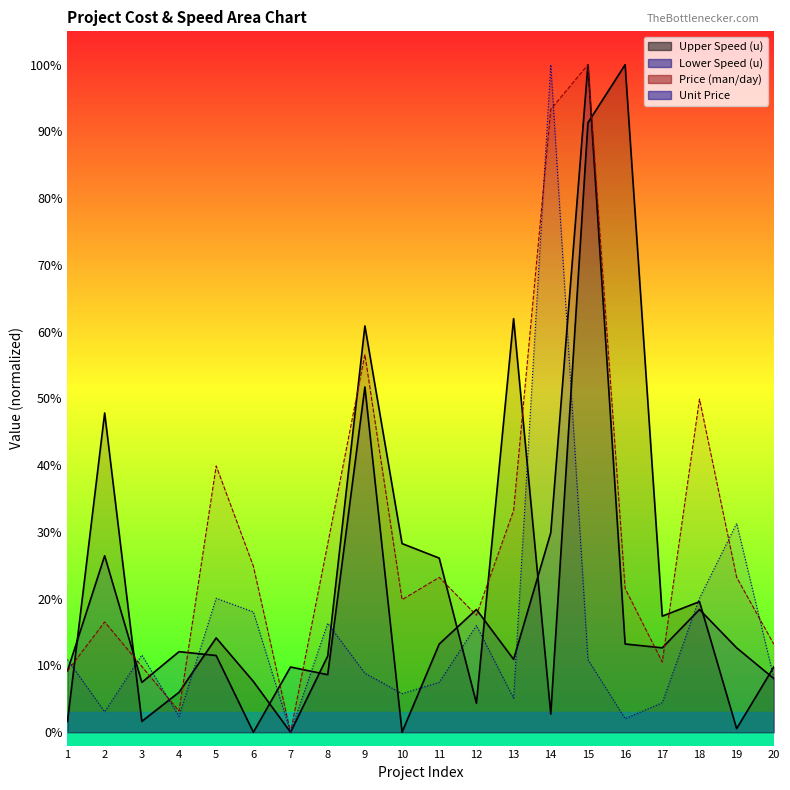

What is the sum of all Unit Price (man/day) values?

3.0